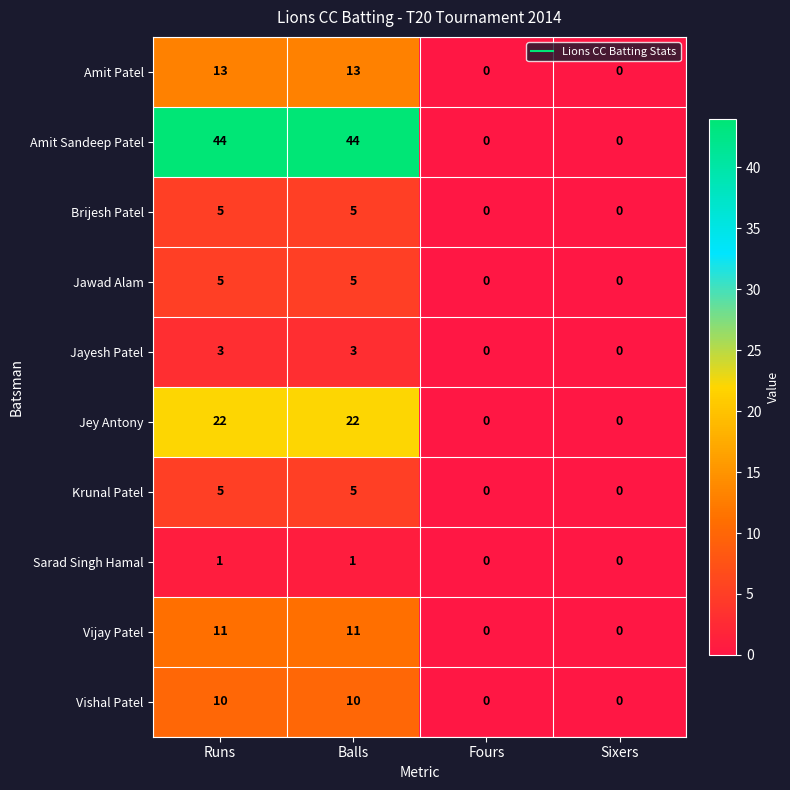

What is the greatest value displayed?

44